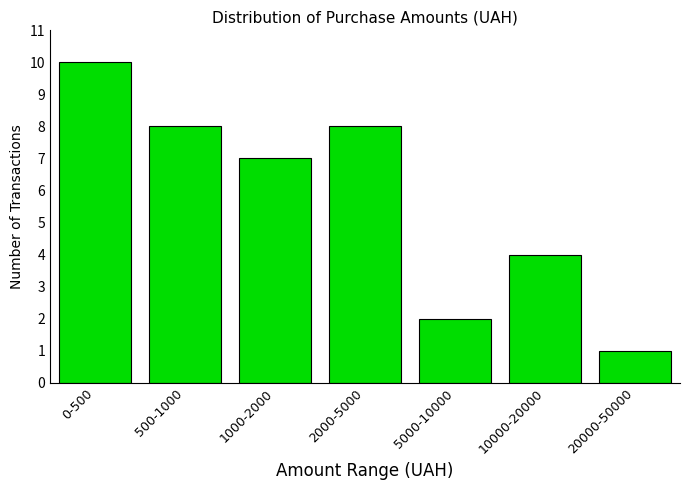

Reading right to left, extract all data points from this chart.

1	4	2	8	7	8	10